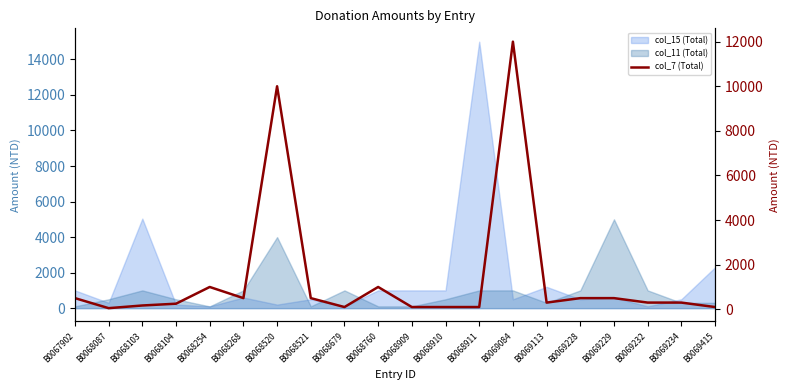

Reading left to right, what are all the values shown in this chart?

B0067902=500	B0068087=50	B0068103=170	B0068104=250	B0068254=1000	B0068268=500	B0068520=10000	B0068521=500	B0068679=100	B0068760=1000	B0068909=100	B0068910=100	B0068911=100	B0069084=12000	B0069113=300	B0069228=500	B0069229=500	B0069232=300	B0069234=300	B0069415=100